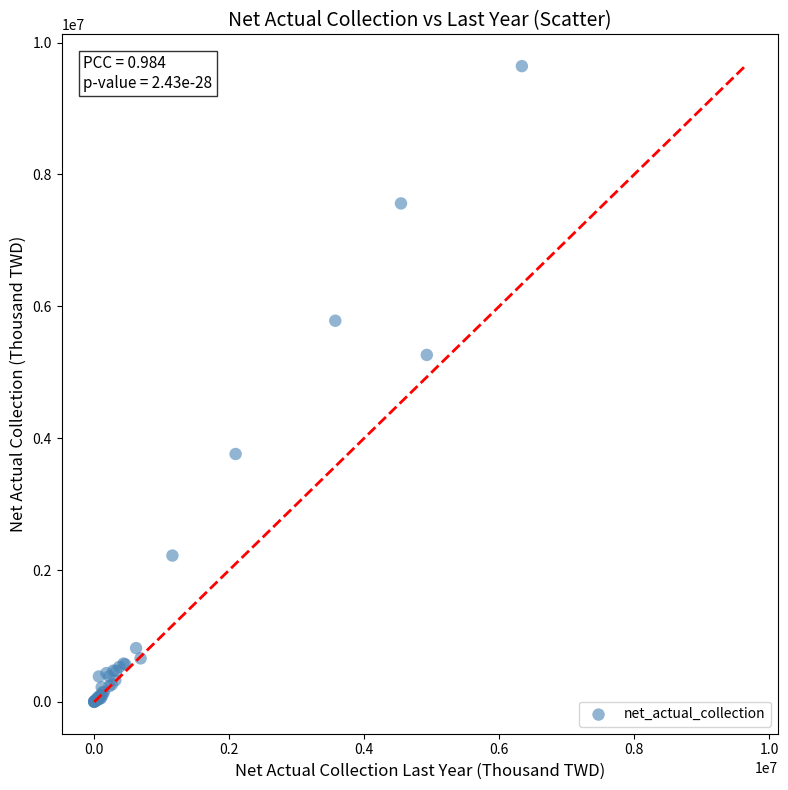

What Y value in the scatter plot is closest to 4821833?

5263300